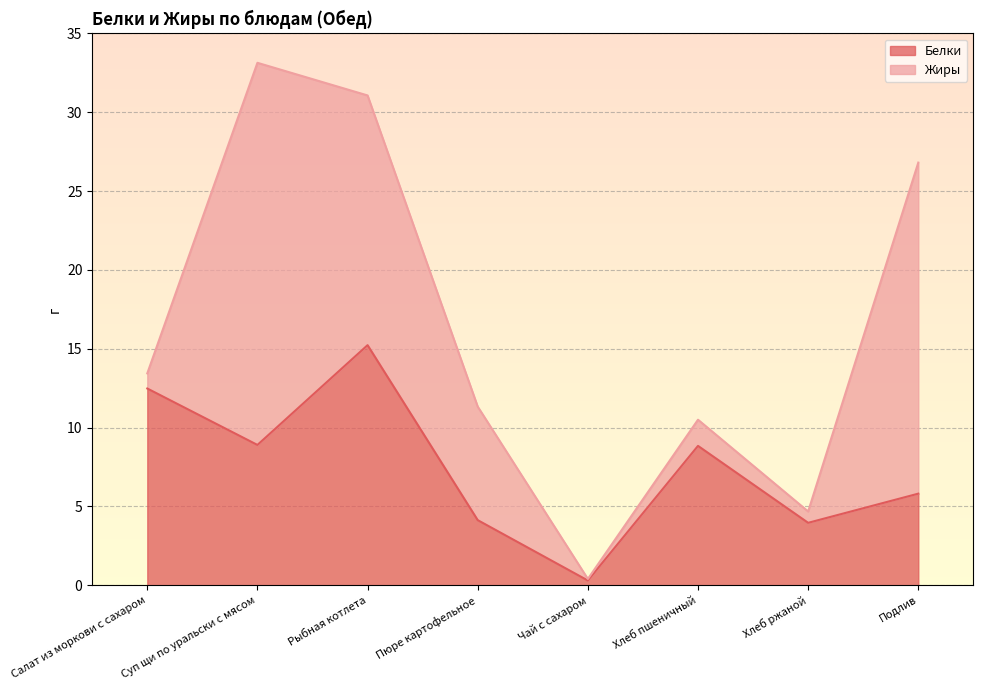

At which label does the data first exceed 8?

Салат из моркови с сахаром